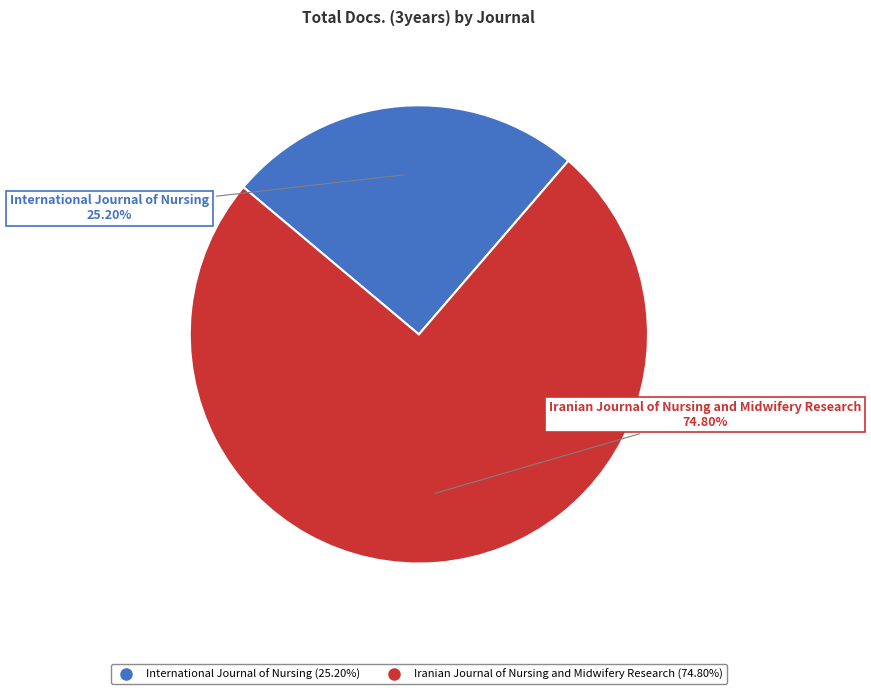

How many segments does this pie chart have?

2